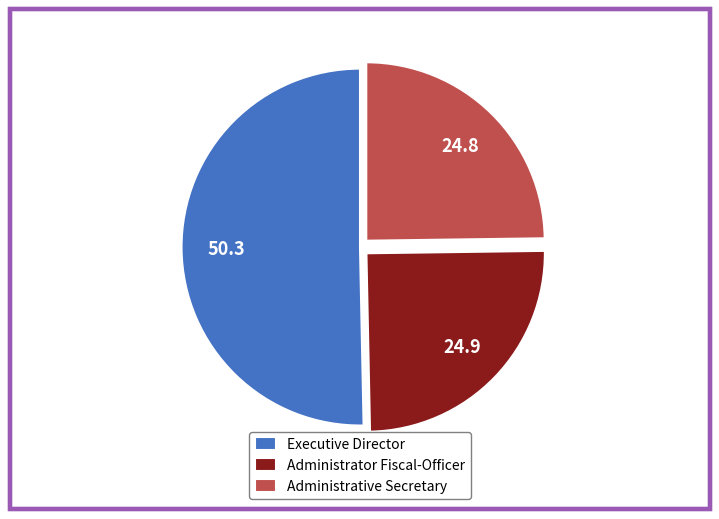

Does Administrative Secretary represent more than half of the total?

No